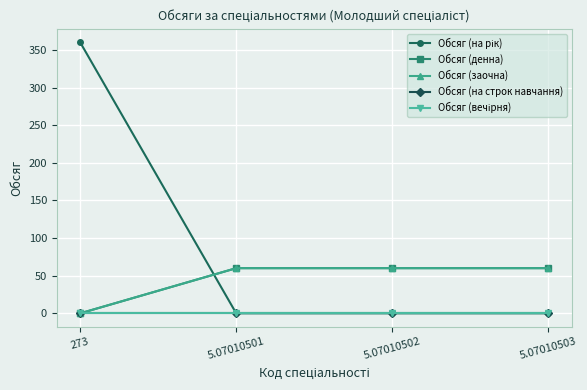

Does the chart have visible grid lines?

Yes